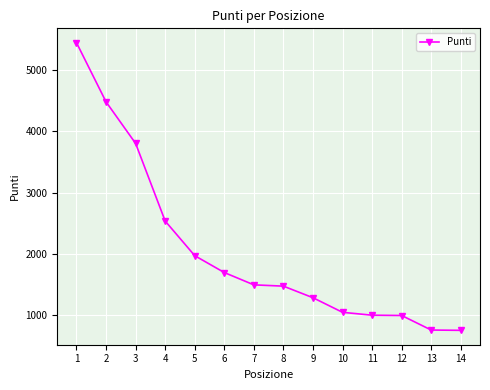

What is the smallest value displayed?

754